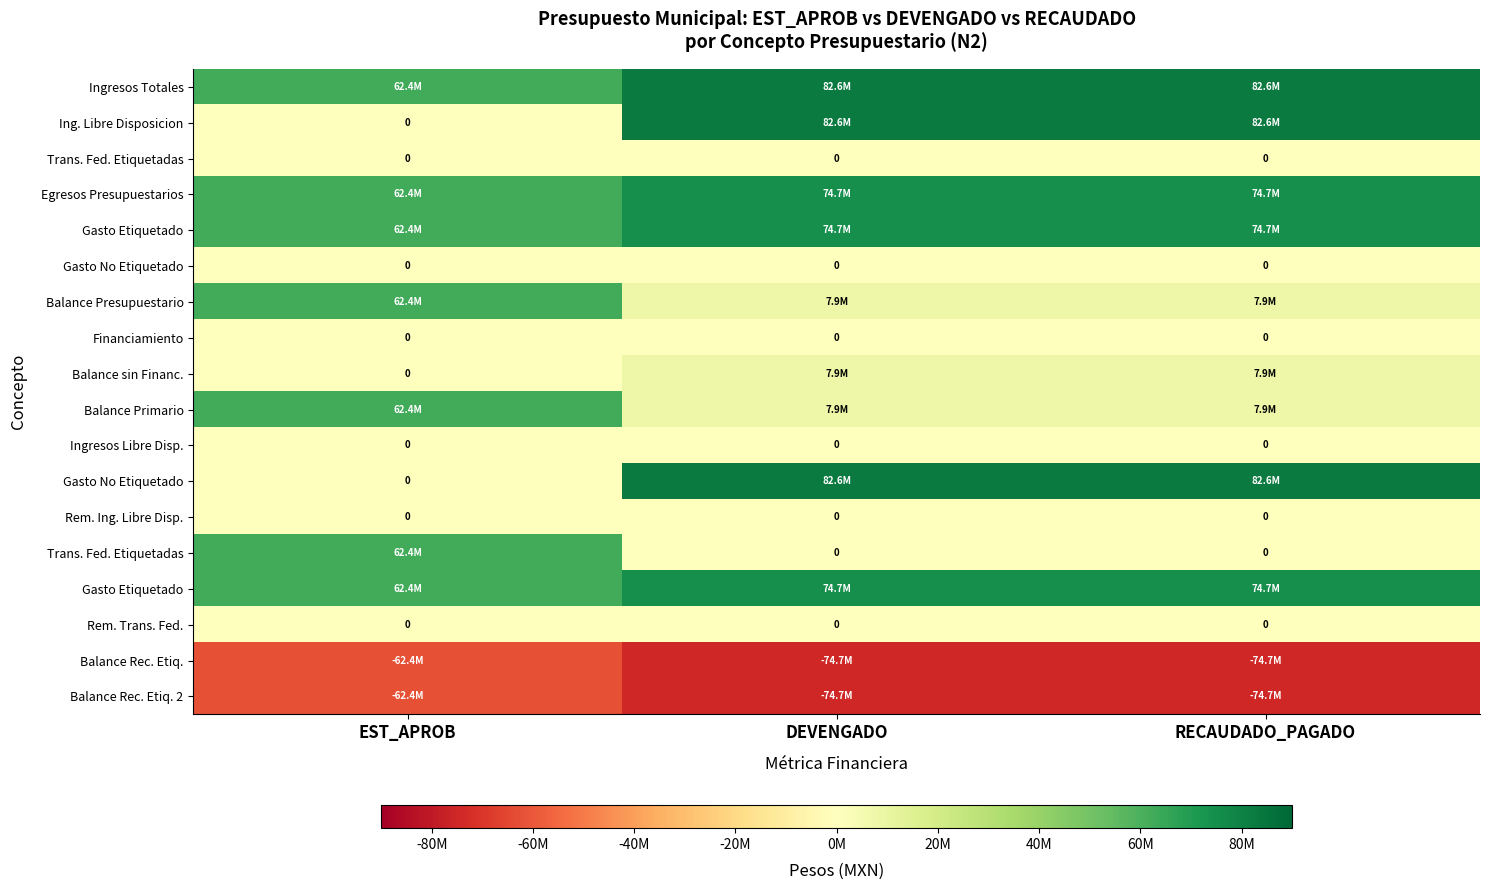

What is the difference between the highest and lowest values at EST_APROB?

124803398.0